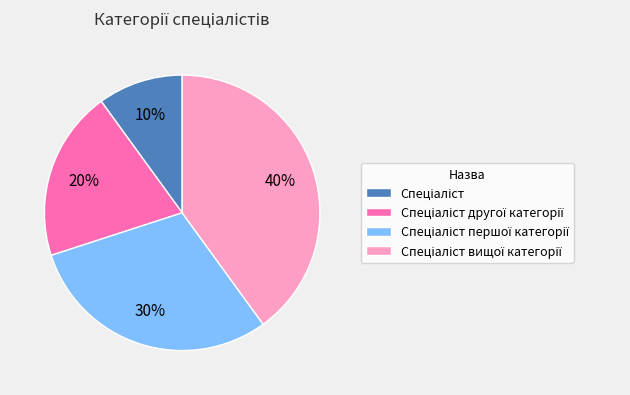

To the nearest percent, what is the average slice percentage?

25%